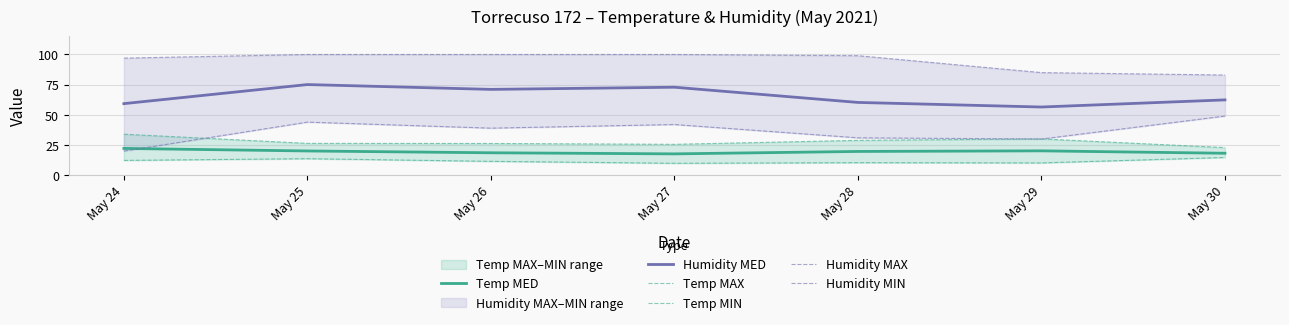

The Temp MIN series shows 14.7 at May 30. True or false?

True